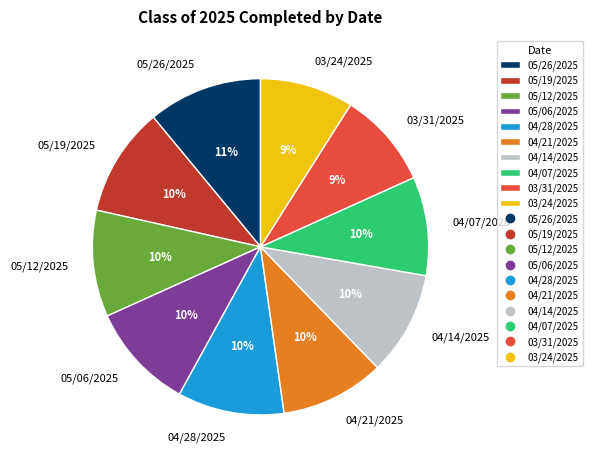

Which slice is the largest?

05/26/2025